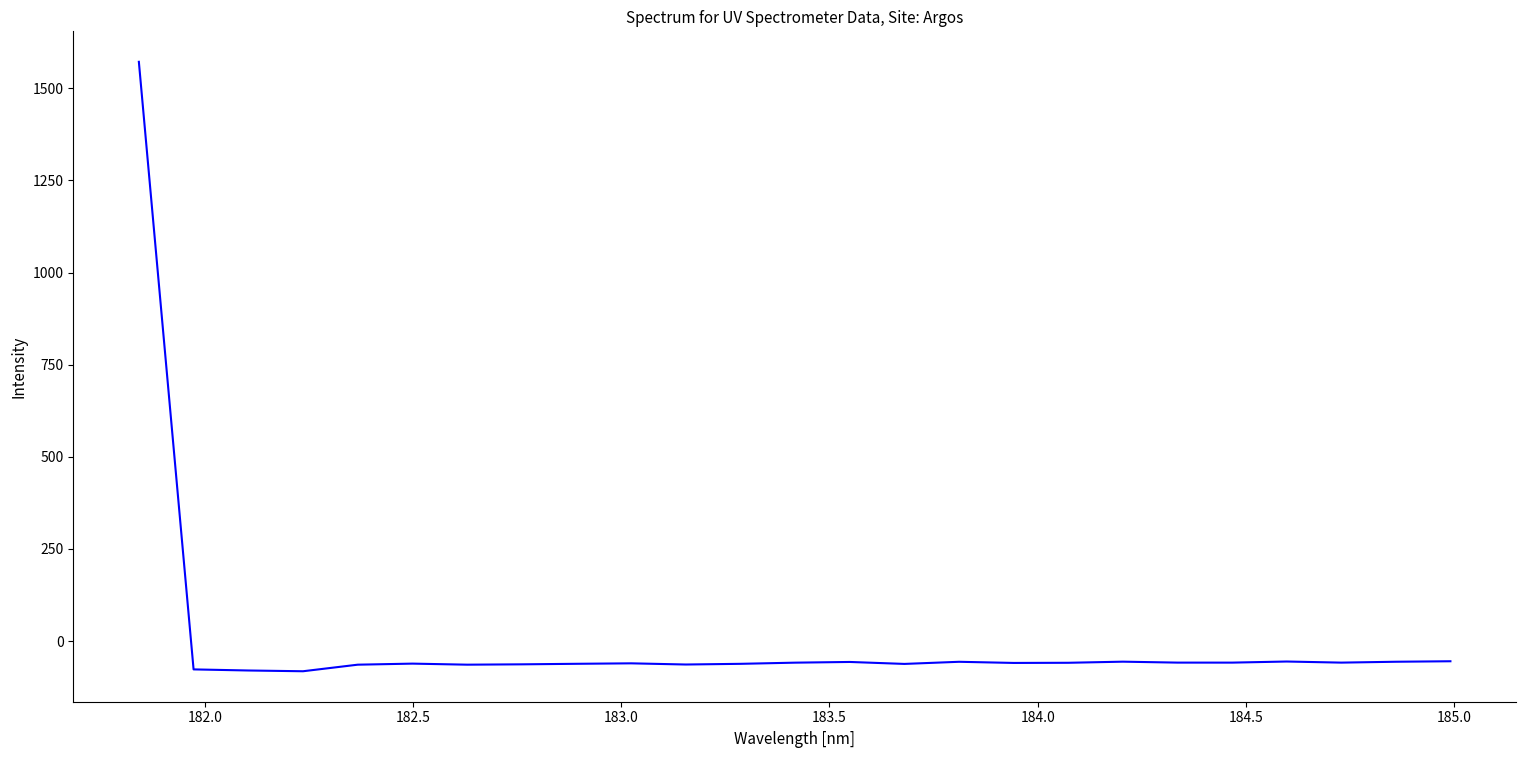

What is the smallest value displayed?

-82.1